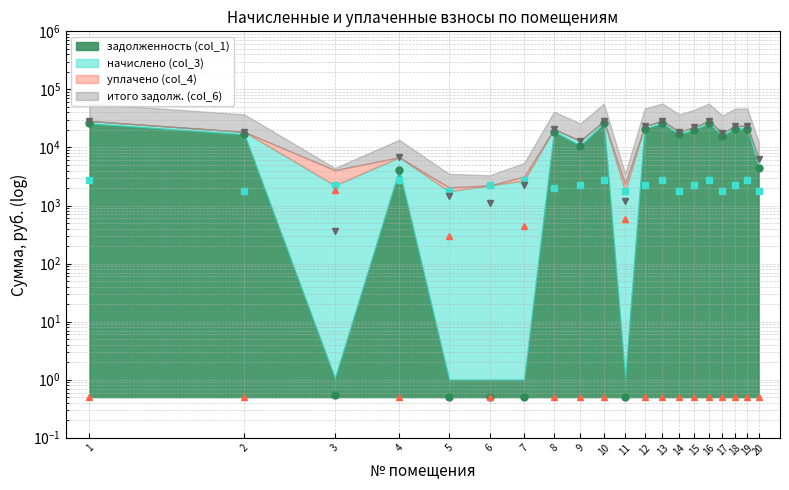

Where is the first local minimum for итого задолж. (col_6)?

3